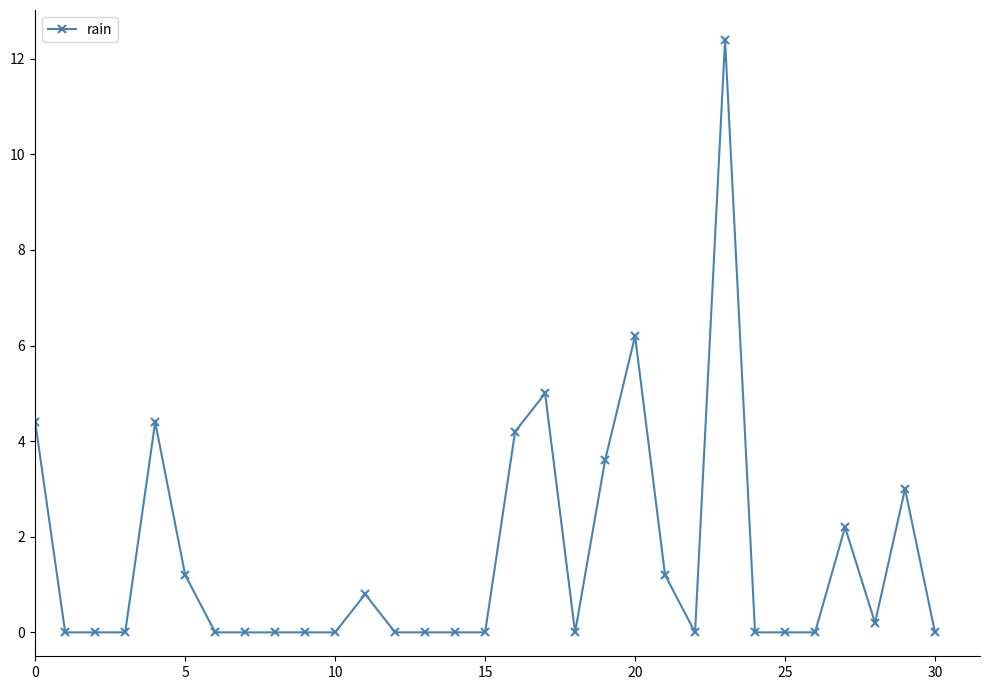

What is the average value?

1.6